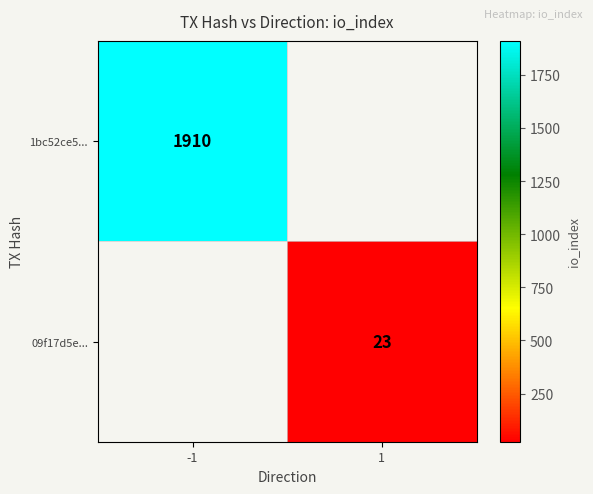

True or false: 1bc52ce5... has a value of 438.9 at -1.

False